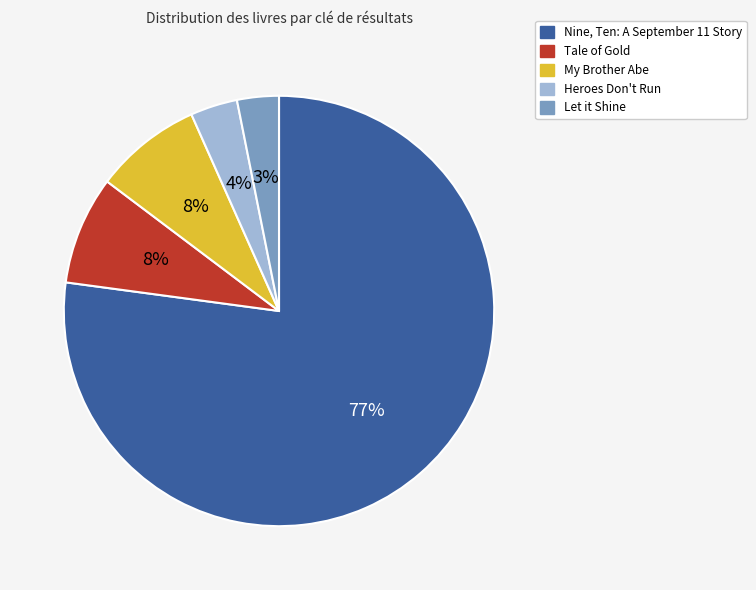

How many segments does this pie chart have?

5